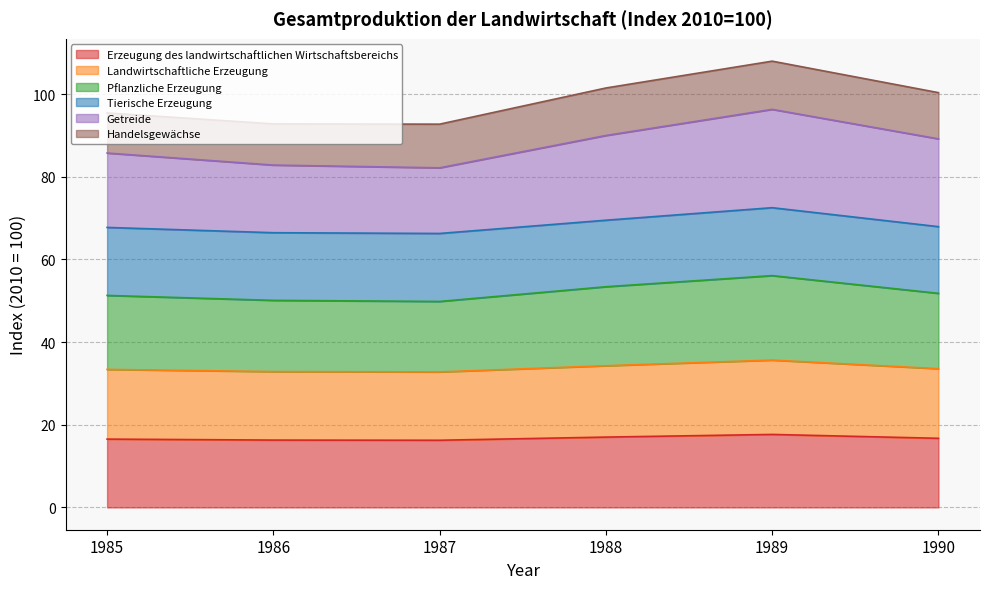

Which category has the highest value across all series?

1989